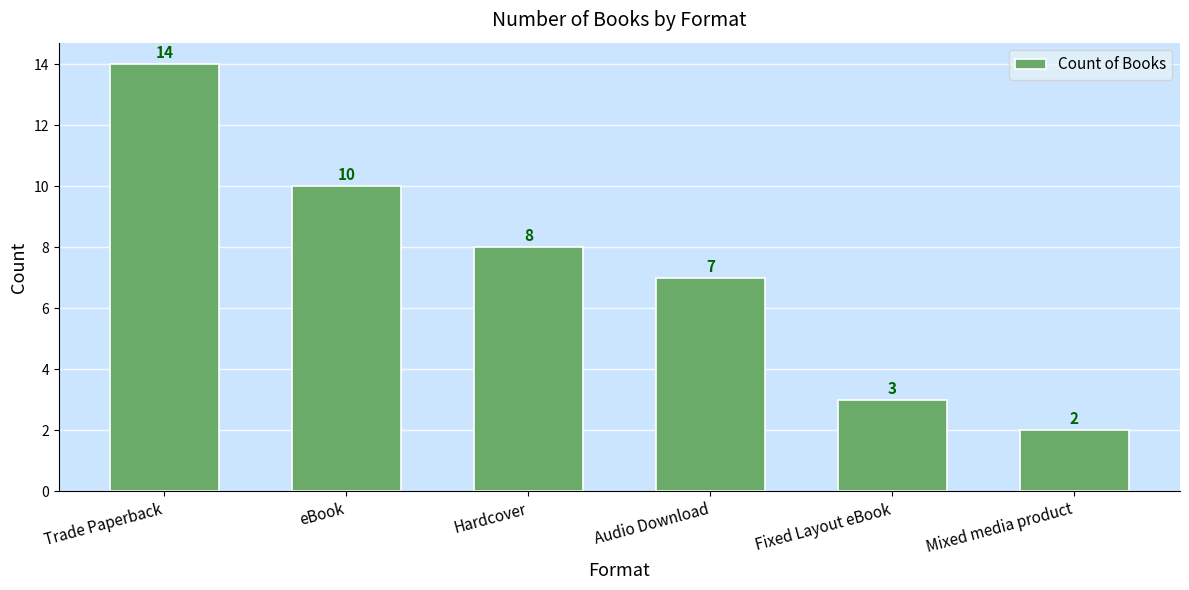

At which label does the data first exceed 8?

Trade Paperback